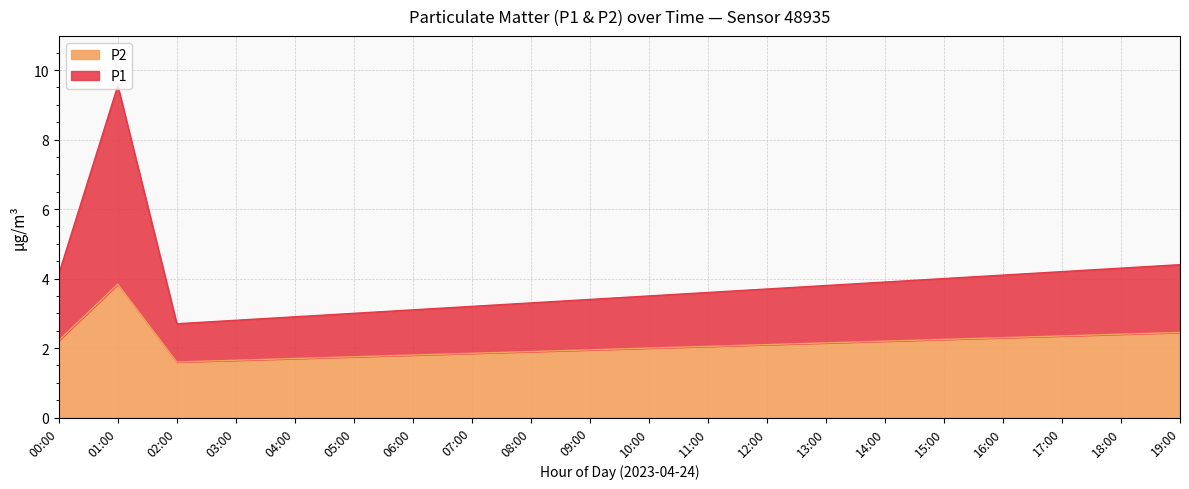

What are all the series names shown in the legend?

P2, P1